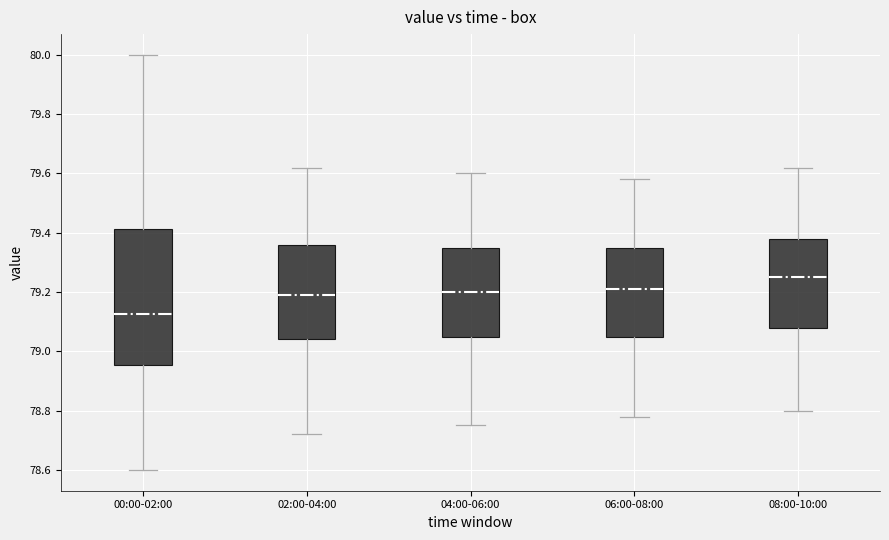

Reading left to right, transcribe this box plot: for each box, give where its median line is, the range the box spans, and where its two whiskers end, as read against the y-axis. The values are not printed on the chart, so give them approximately, as read against the axis.

00:00-02:00: median 79.12, box 78.96 to 79.42, whiskers 78.60 to 80.00
02:00-04:00: median 79.20, box 79.04 to 79.36, whiskers 78.72 to 79.62
04:00-06:00: median 79.20, box 79.06 to 79.36, whiskers 78.76 to 79.60
06:00-08:00: median 79.22, box 79.06 to 79.36, whiskers 78.78 to 79.58
08:00-10:00: median 79.26, box 79.08 to 79.38, whiskers 78.80 to 79.62